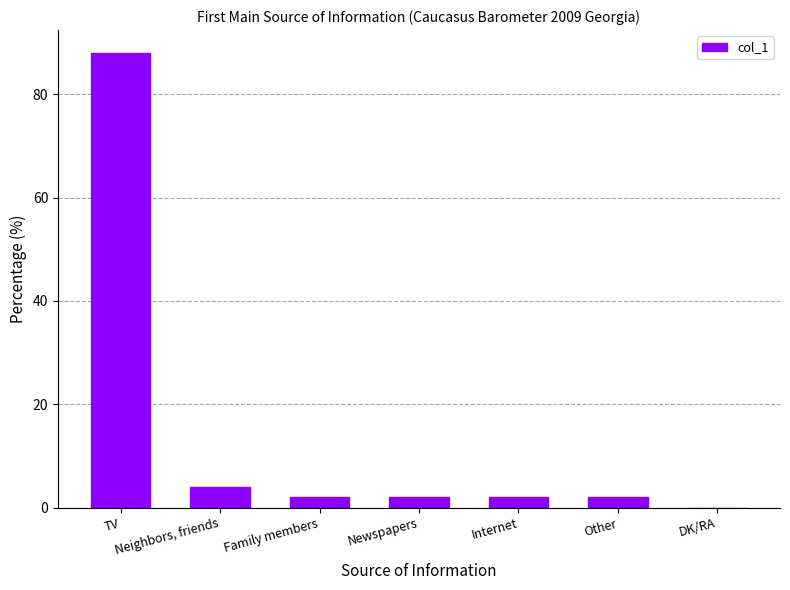

What value does the data have at TV, to the nearest 10?

90